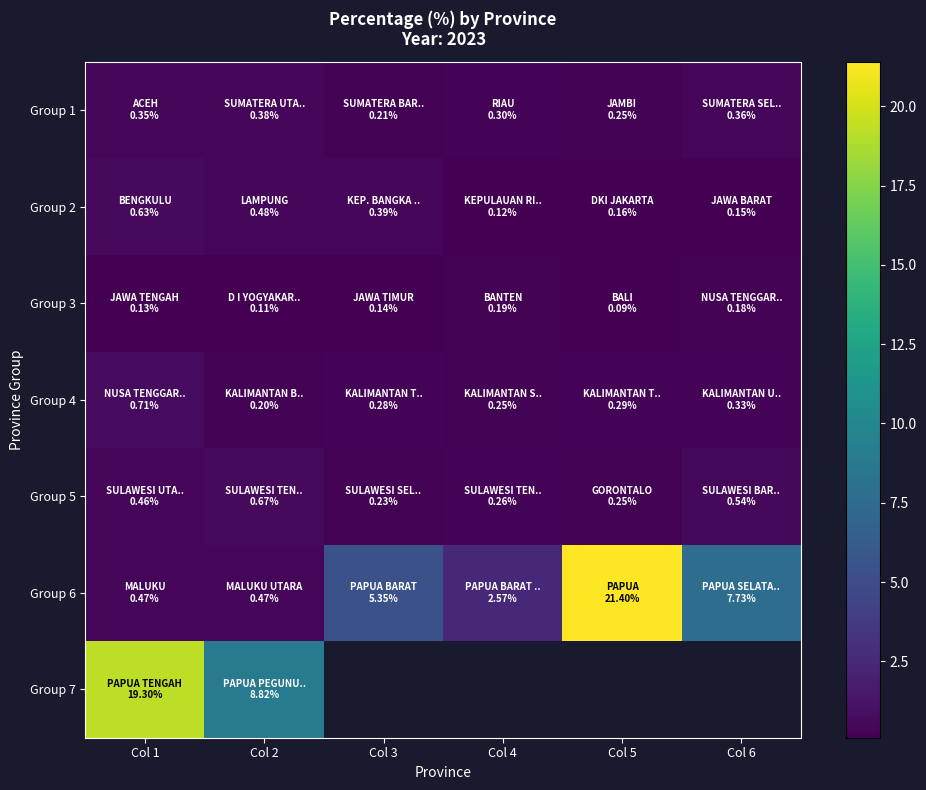

Is the value of Group 2 at Col 3 greater than the value of Group 3 at Col 1?

Yes